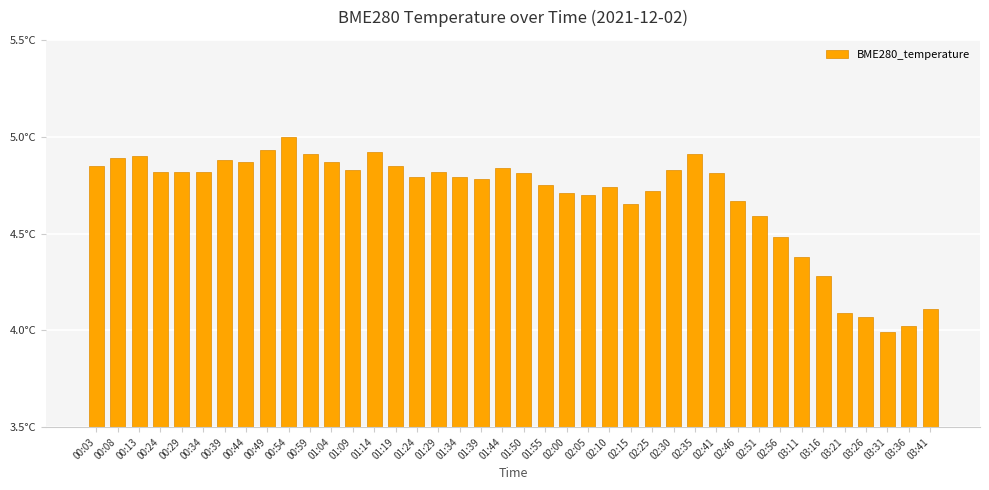

At which category does the chart reach its peak across all series?

00:54